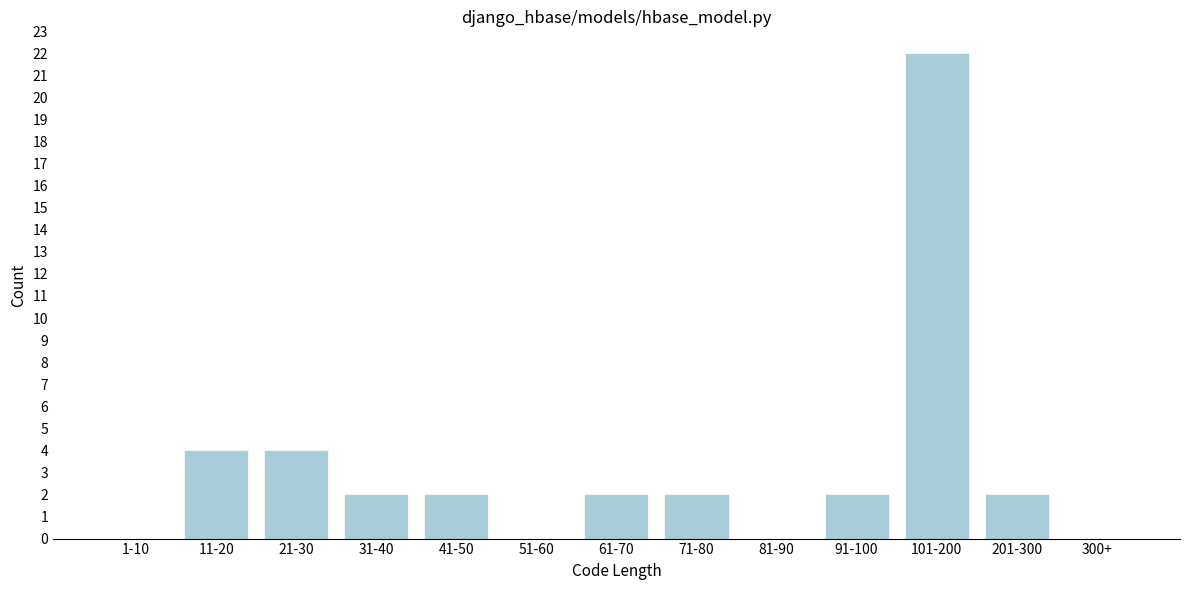

Reading left to right, extract all data points from this chart.

1-10=0	11-20=4	21-30=4	31-40=2	41-50=2	51-60=0	61-70=2	71-80=2	81-90=0	91-100=2	101-200=22	201-300=2	300+=0